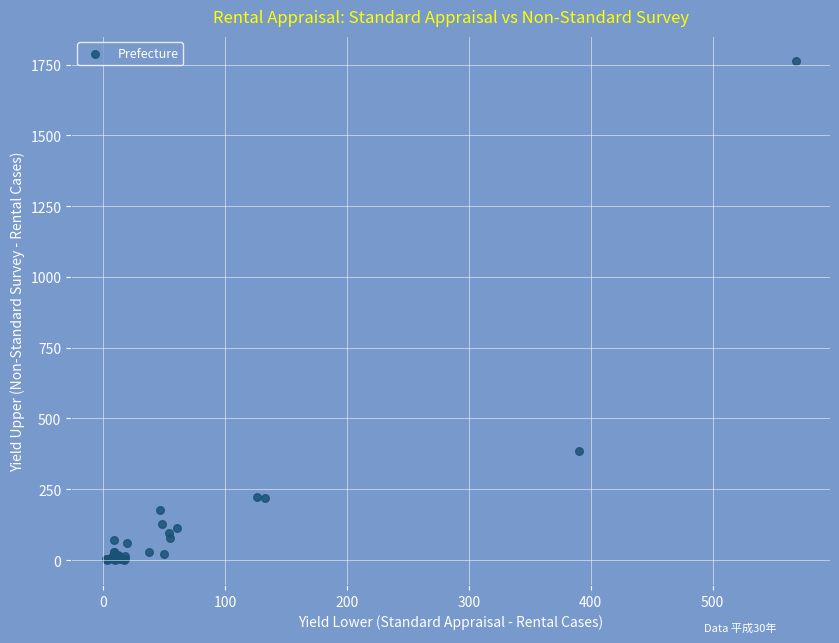

What Y value in the scatter plot is closest to 881?

385